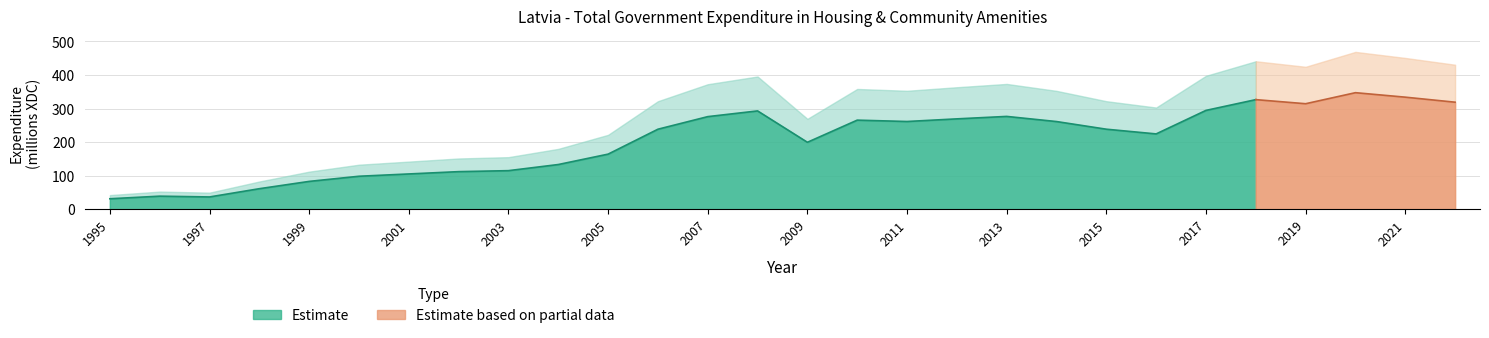

What is the change in value from 2020 to 2021?

-13.3